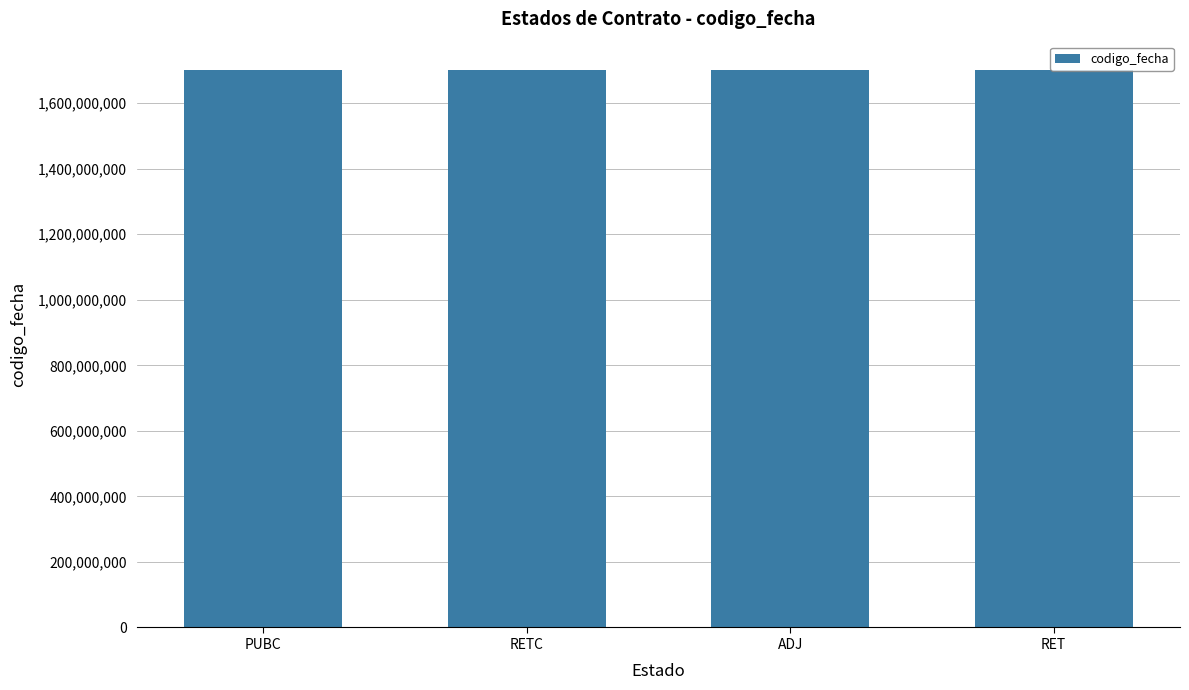

What is the ratio of the value at PUBC to the value at ADJ?

1.0